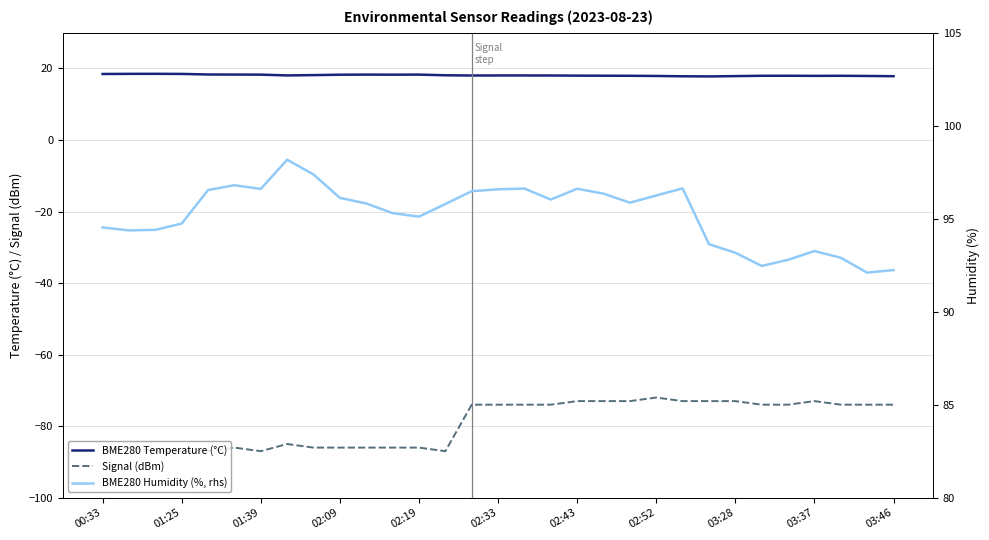

True or false: Signal (dBm) and BME280 Temperature (°C) intersect in this chart.

False